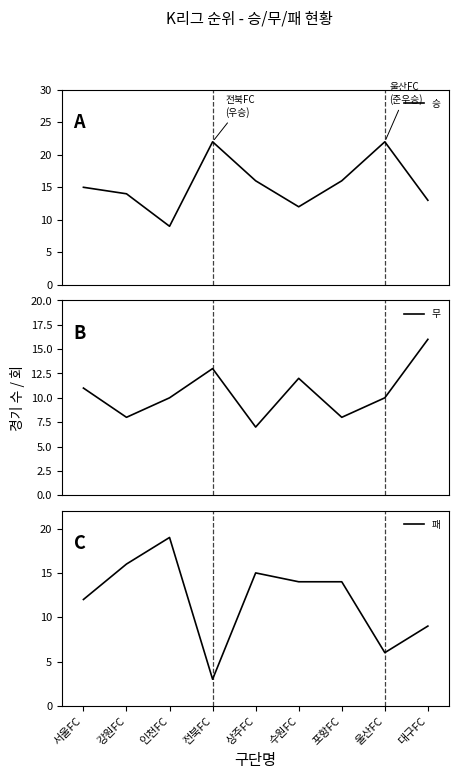

Rank the categories by 패 value from lowest to highest.

전북FC, 울산FC, 대구FC, 서울FC, 수원FC, 포항FC, 상주FC, 강원FC, 인천FC